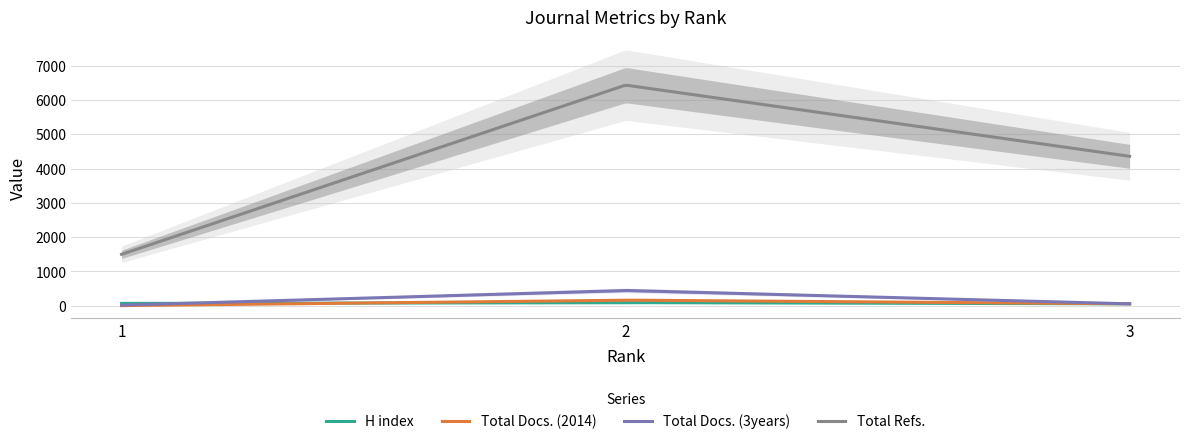

Which label corresponds to the smallest value in the chart?

1